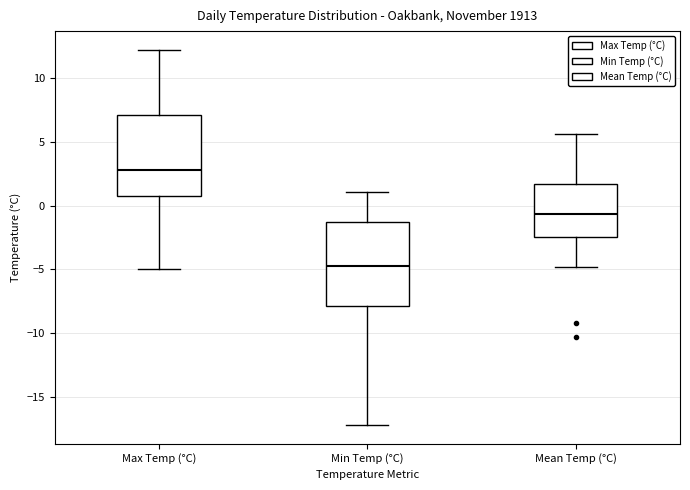

Which box's median line is the highest?

Max Temp (°C)